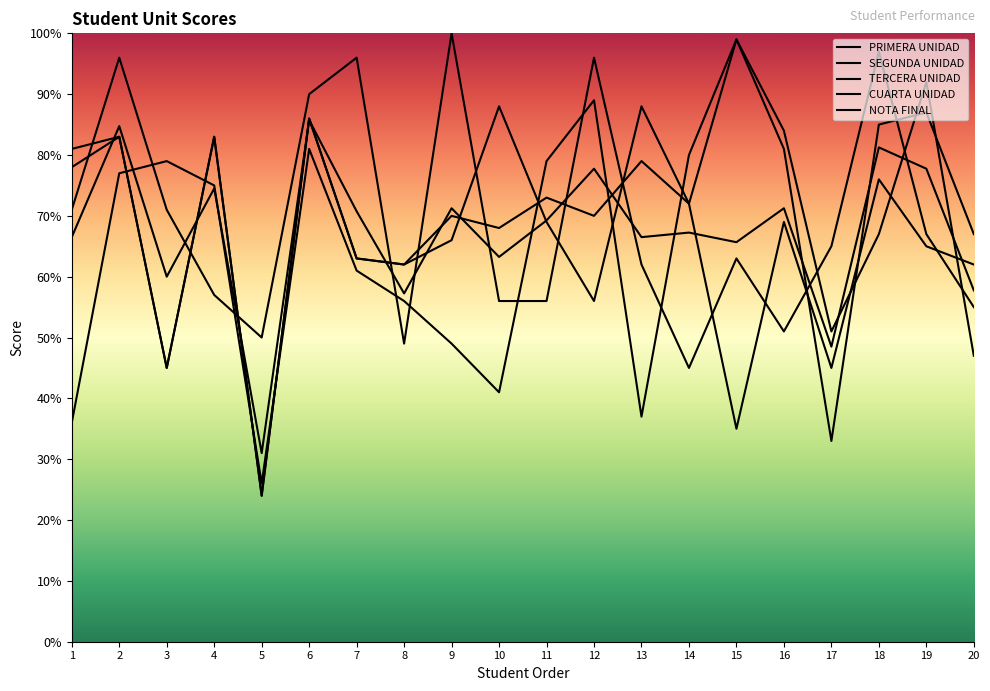

What is the total value across all series at 15?

361.7